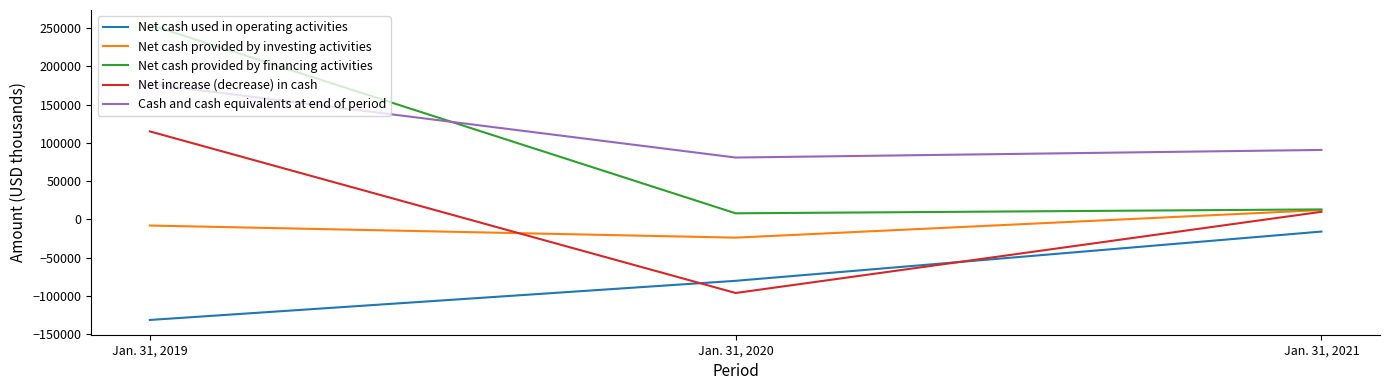

At Jan. 31, 2020, list the series in order from smallest to largest.

Net increase (decrease) in cash, Net cash used in operating activities, Net cash provided by investing activities, Net cash provided by financing activities, Cash and cash equivalents at end of period